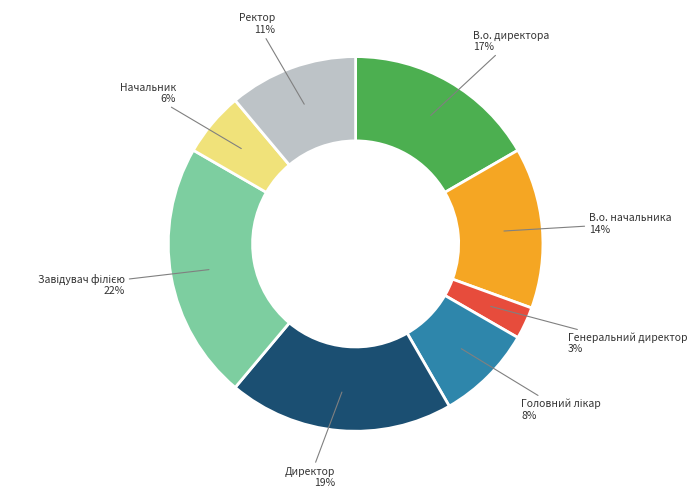

To the nearest percent, what is the average slice percentage?

12%